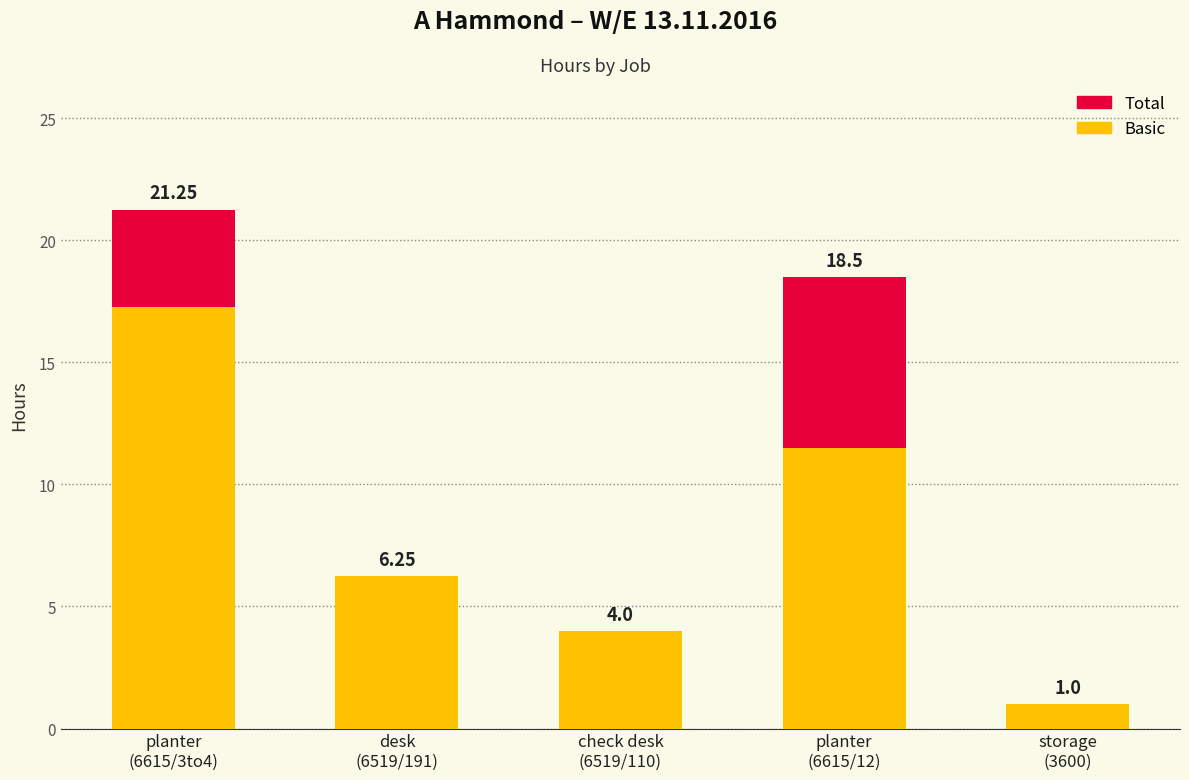

Rank the categories by Total value from lowest to highest.

storage
(3600), check desk
(6519/110), desk
(6519/191), planter
(6615/12), planter
(6615/3to4)